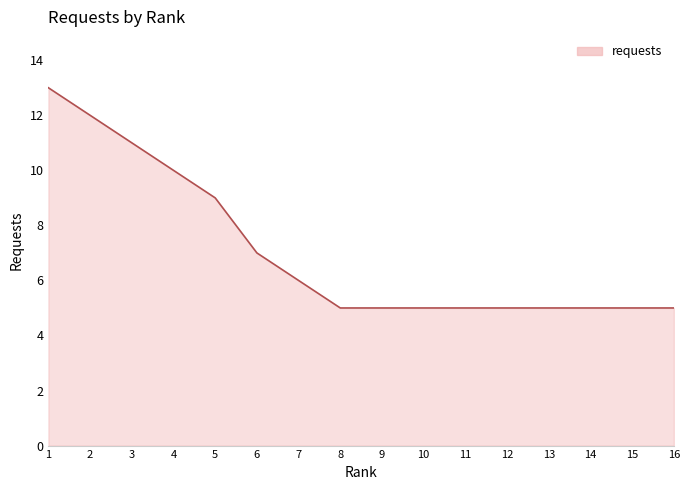

Is it true that the value at 8 is 8?

False